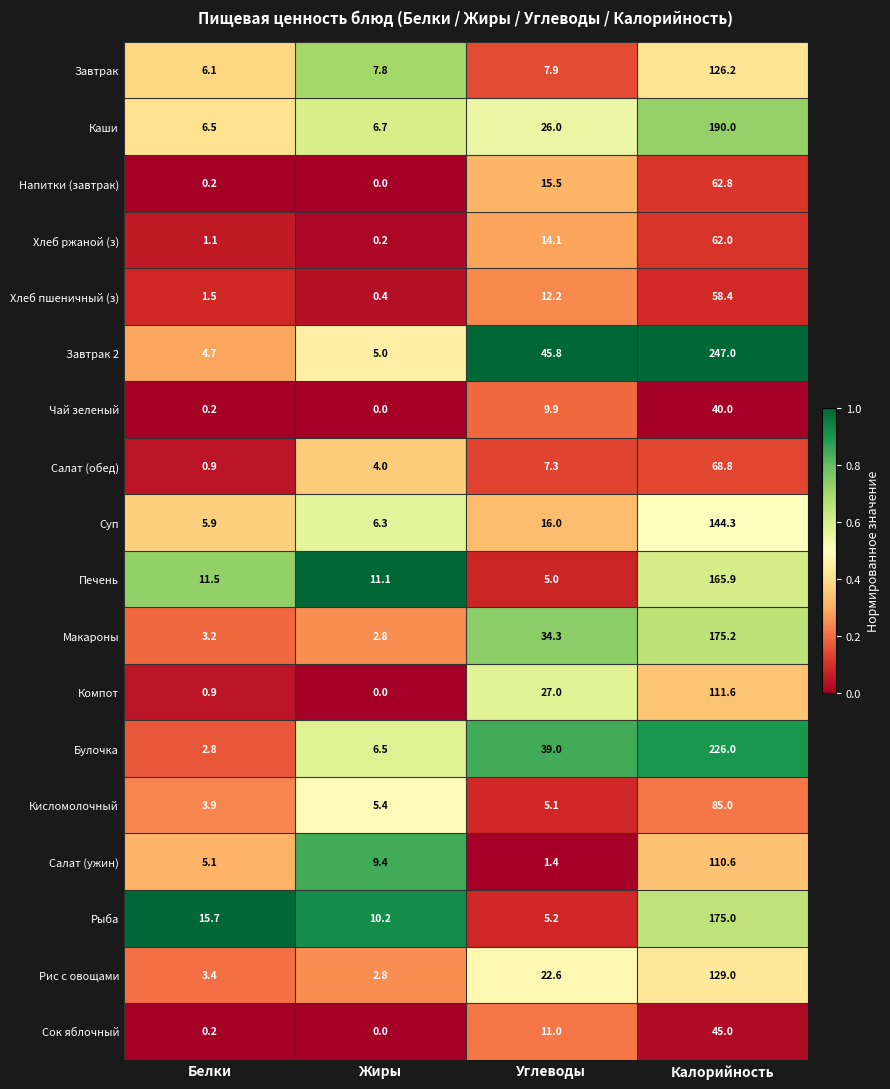

Rank the series at Калорийность from highest to lowest value.

Завтрак 2, Булочка, Каши, Макароны, Рыба, Печень, Суп, Рис с овощами, Завтрак, Компот, Салат (ужин), Кисломолочный, Салат (обед), Напитки (завтрак), Хлеб ржаной (з), Хлеб пшеничный (з), Сок яблочный, Чай зеленый